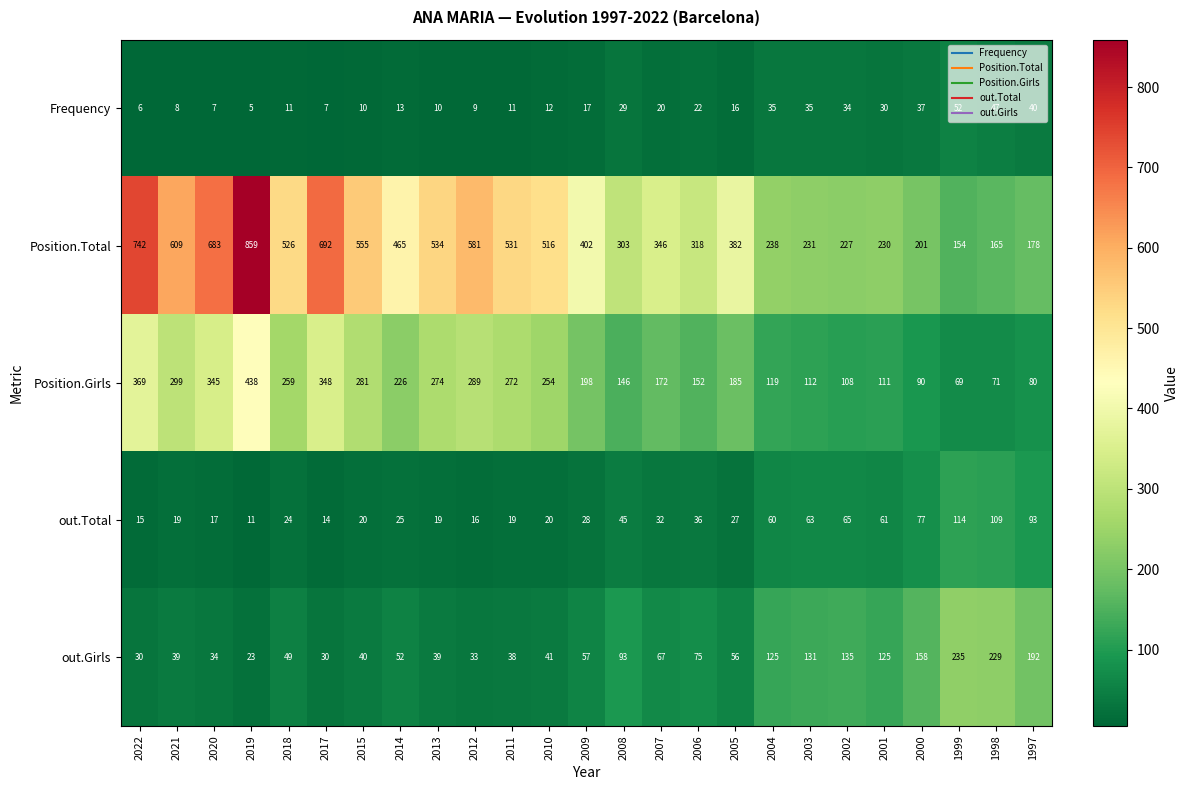

At 2017, list the series in order from largest to smallest.

Position.Total, Position.Girls, out.Girls, out.Total, Frequency